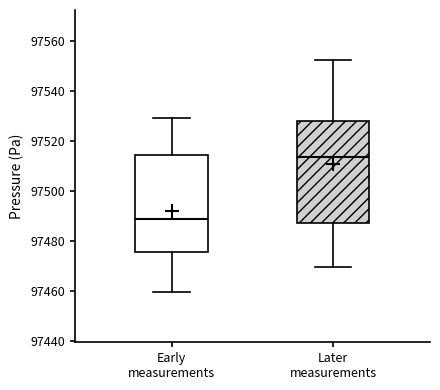

Where is the lower edge of the box for Early measurements on the y-axis? The values are not printed on the chart, so give them approximately, as read against the axis.

97476